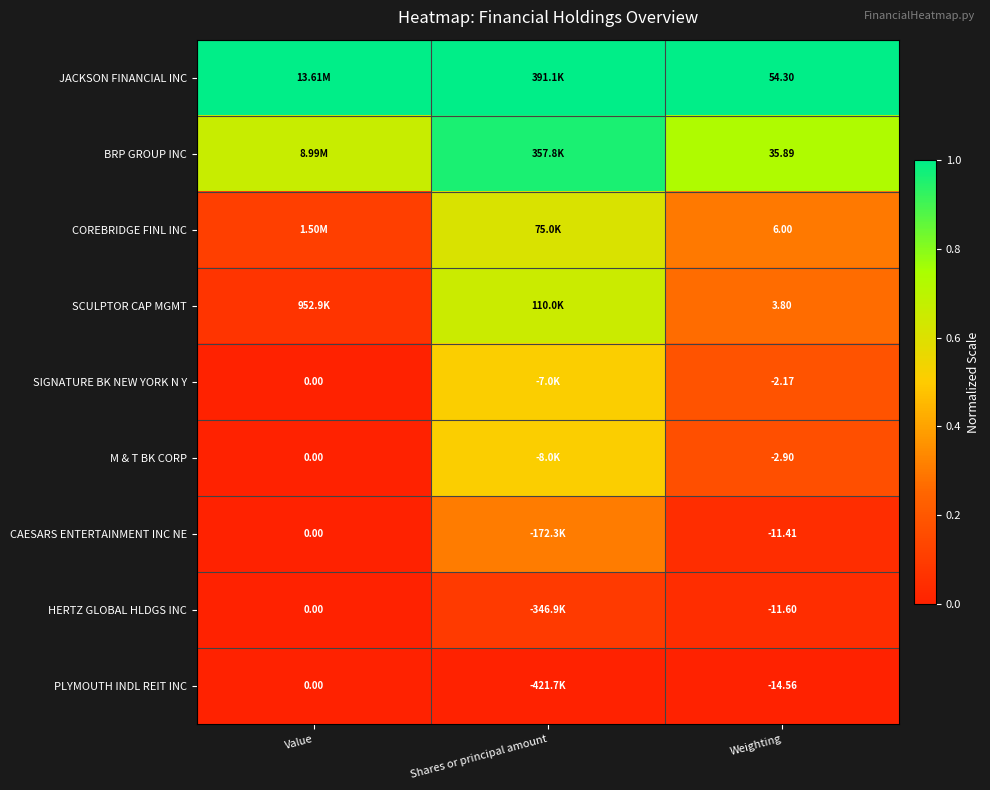

Rank the series at Weighting from lowest to highest value.

PLYMOUTH INDL REIT INC, HERTZ GLOBAL HLDGS INC, CAESARS ENTERTAINMENT INC NE, M & T BK CORP, SIGNATURE BK NEW YORK N Y, SCULPTOR CAP MGMT, COREBRIDGE FINL INC, BRP GROUP INC, JACKSON FINANCIAL INC